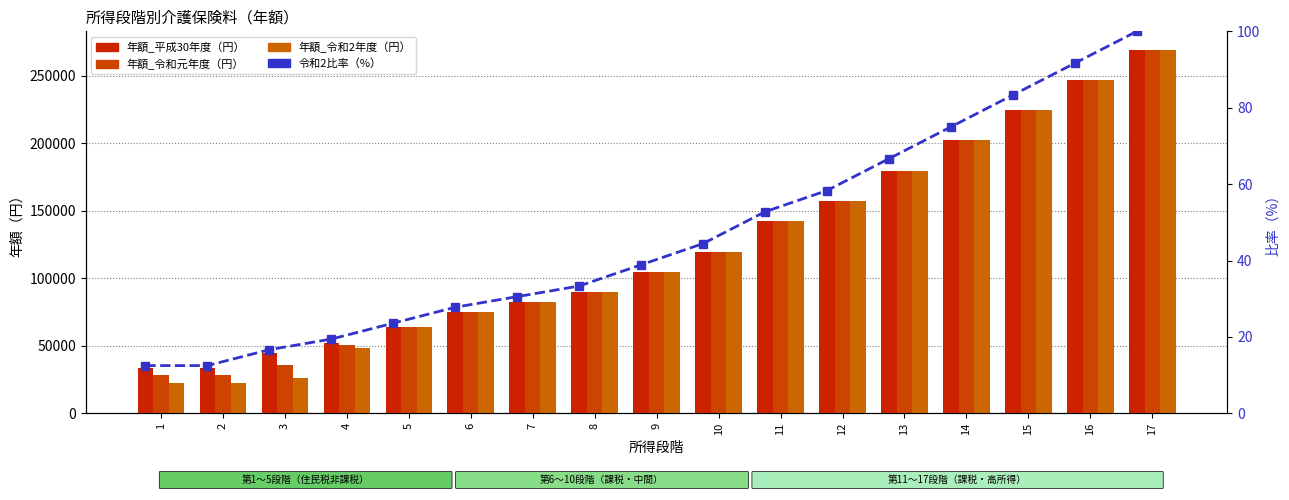

Reading right to left, list all the values displayed in this chart.

年額_平成30年度（円）: 269568.0	247104.0	224640.0	202176.0	179712.0	157248.0	142272.0	119808.0	104832.0	89856.0	82368.0	74880.0	63648.0	52416.0	44928.0	33696.0	33696.0
年額_令和元年度（円）: 269568.0	247104.0	224640.0	202176.0	179712.0	157248.0	142272.0	119808.0	104832.0	89856.0	82368.0	74880.0	63648.0	50544.0	35568.0	28080.0	28080.0
年額_令和2年度（円）: 269568.0	247104.0	224640.0	202176.0	179712.0	157248.0	142272.0	119808.0	104832.0	89856.0	82368.0	74880.0	63648.0	48672.0	26208.0	22464.0	22464.0
令和2比率（%）: 100.0	91.7	83.3	75.0	66.7	58.3	52.8	44.4	38.9	33.3	30.6	27.8	23.6	19.4	16.7	12.5	12.5